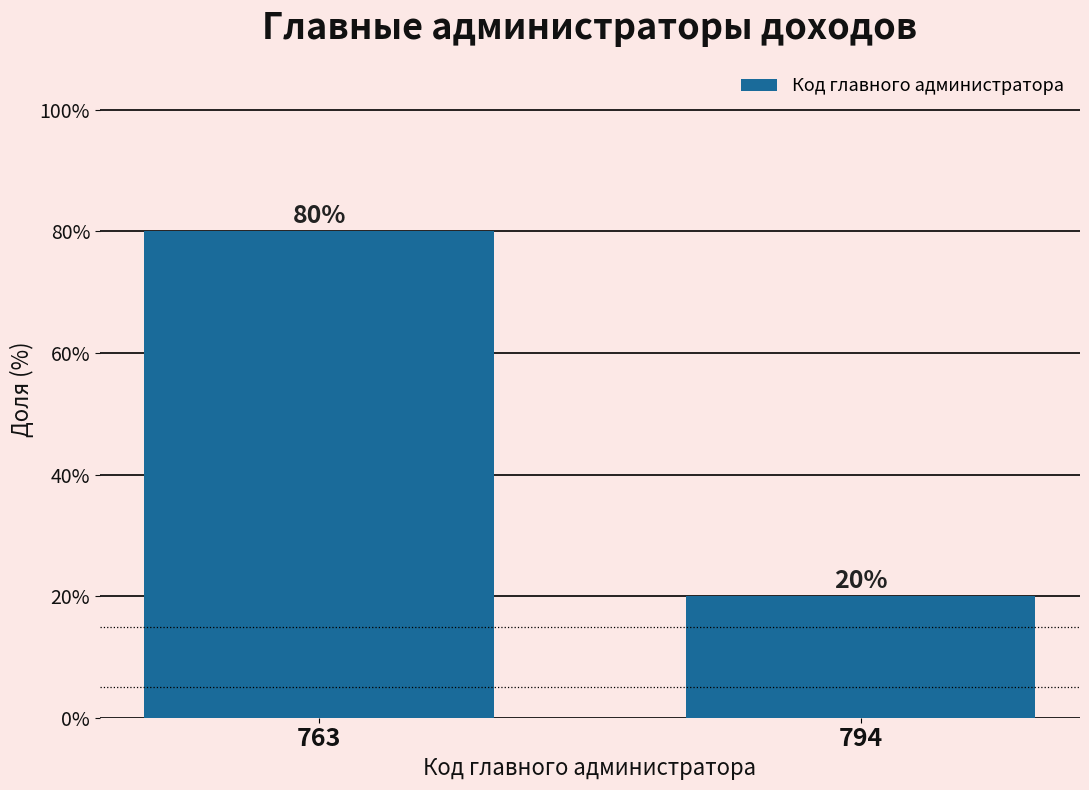

Reading right to left, what are all the values shown in this chart?

20	80